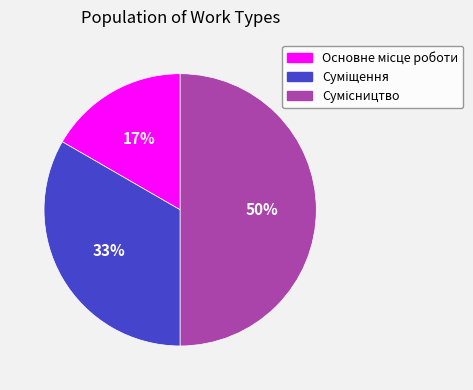

To the nearest percent, what is the difference between the largest and smallest slice percentages?

33%